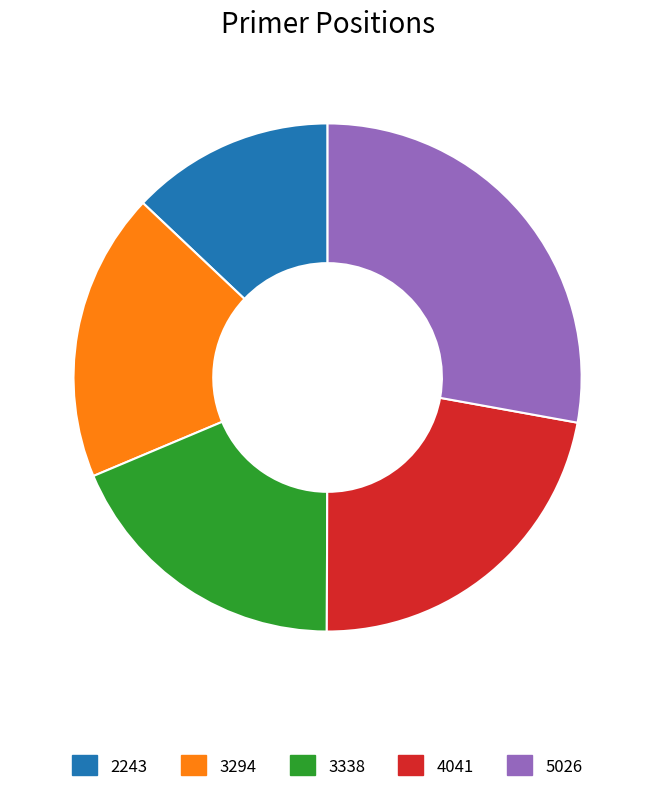

How many slices are in this pie chart?

5